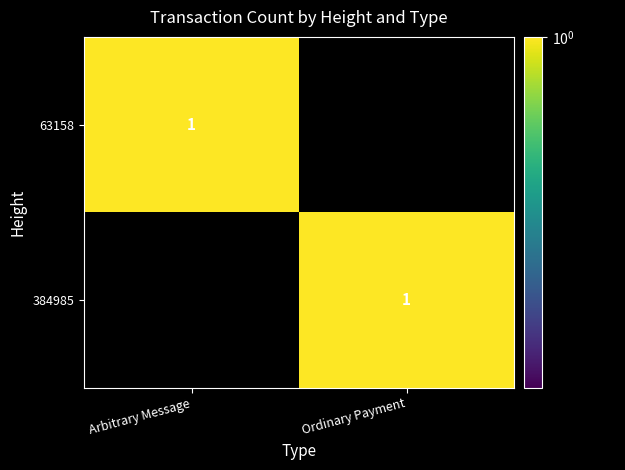

True or false: 63158 has a value of 1 at Arbitrary Message.

True